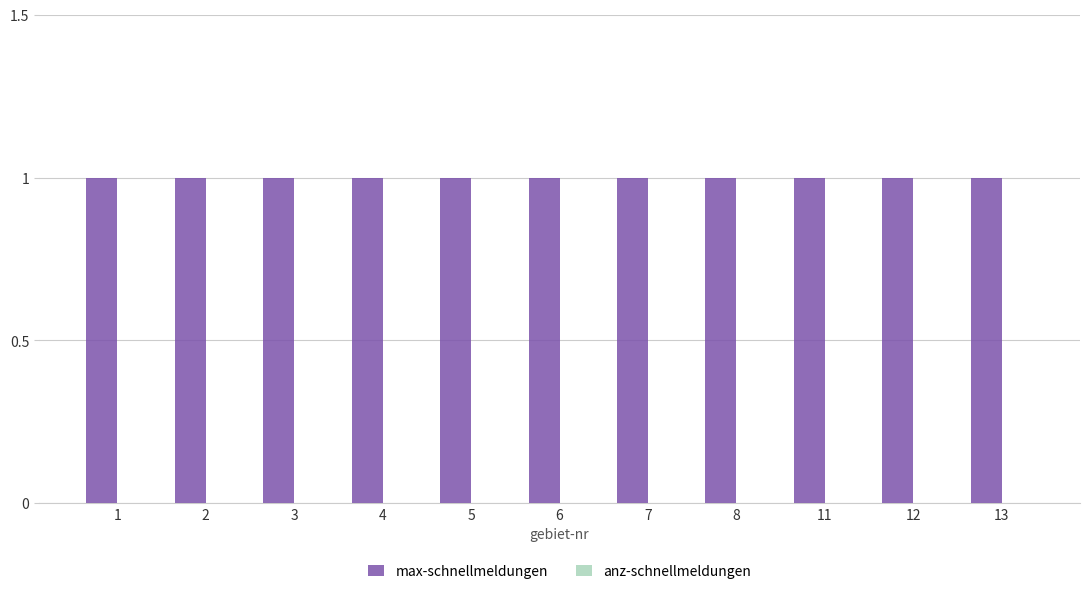

Between 8 and 12, which is larger?

8